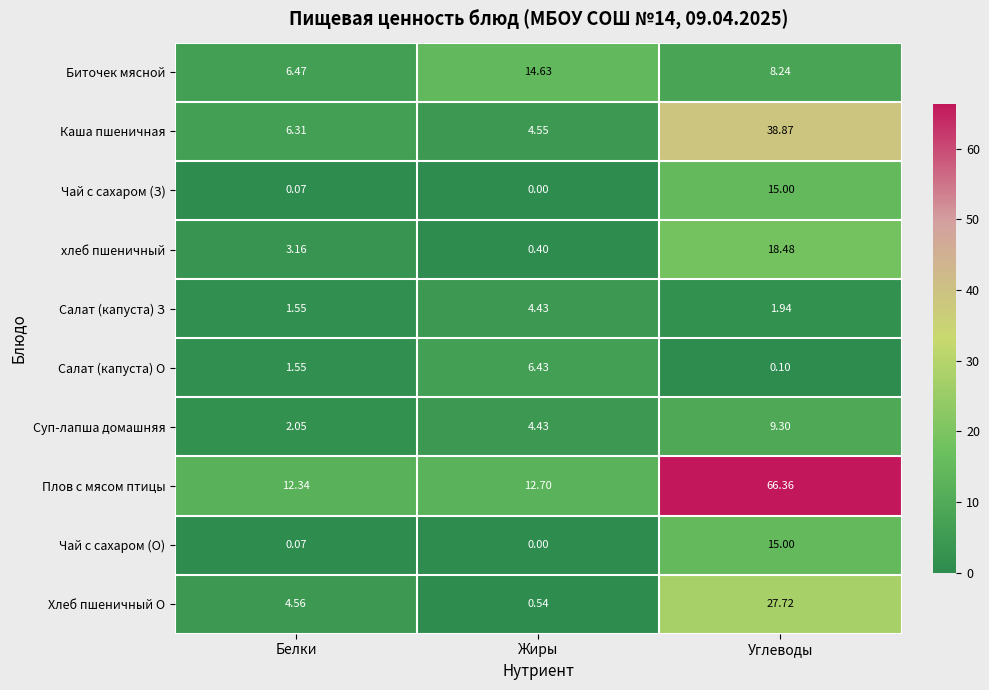

Rank the categories by Хлеб пшеничный О value from highest to lowest.

Углеводы, Белки, Жиры